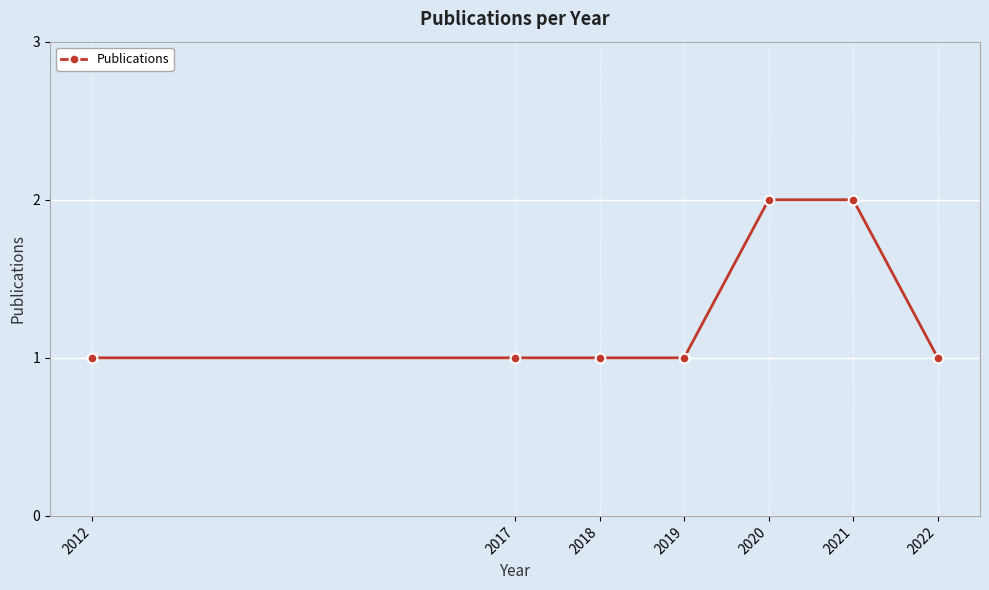

What is the difference between the maximum and minimum values?

1